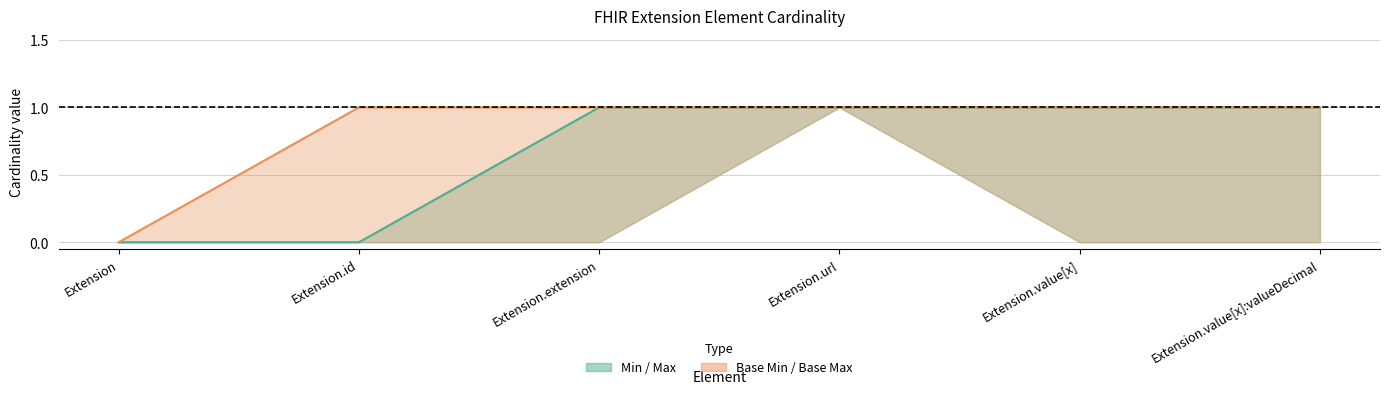

True or false: Base Max and Max intersect in this chart.

False